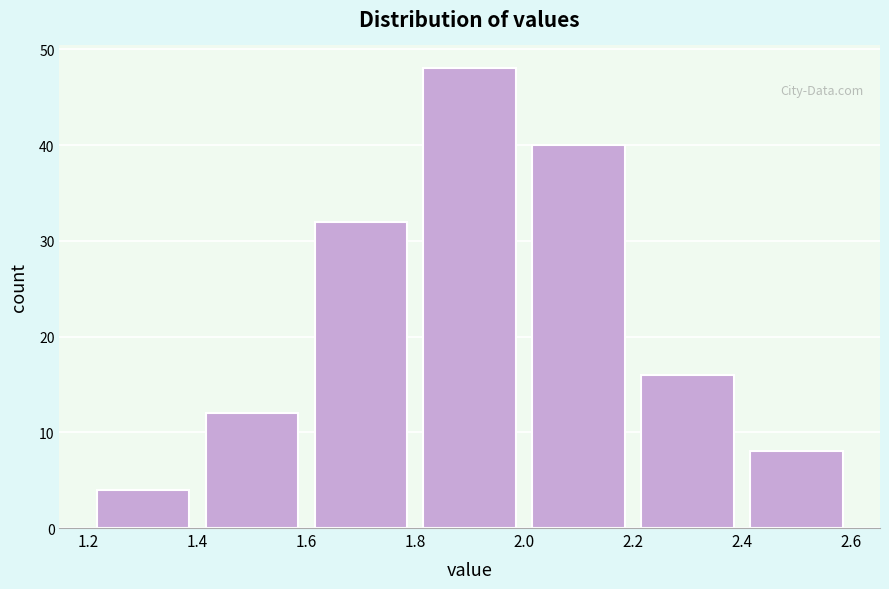

How tall is the bar that spans 2.0 to 2.2 on the x-axis? The values are not printed on the chart, so give them approximately, as read against the axis.

40